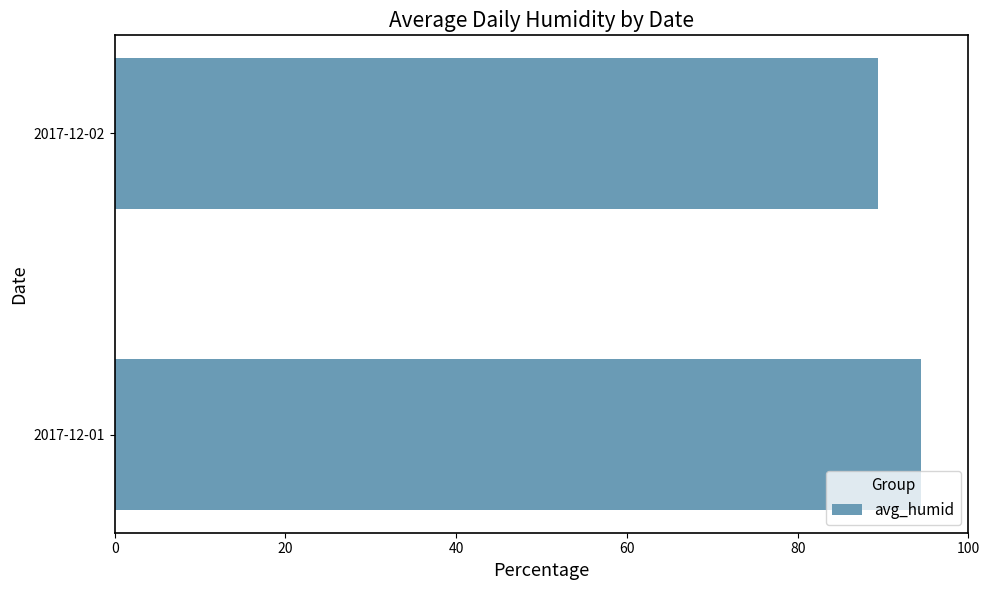

List the labels in order of value, largest first.

2017-12-01, 2017-12-02